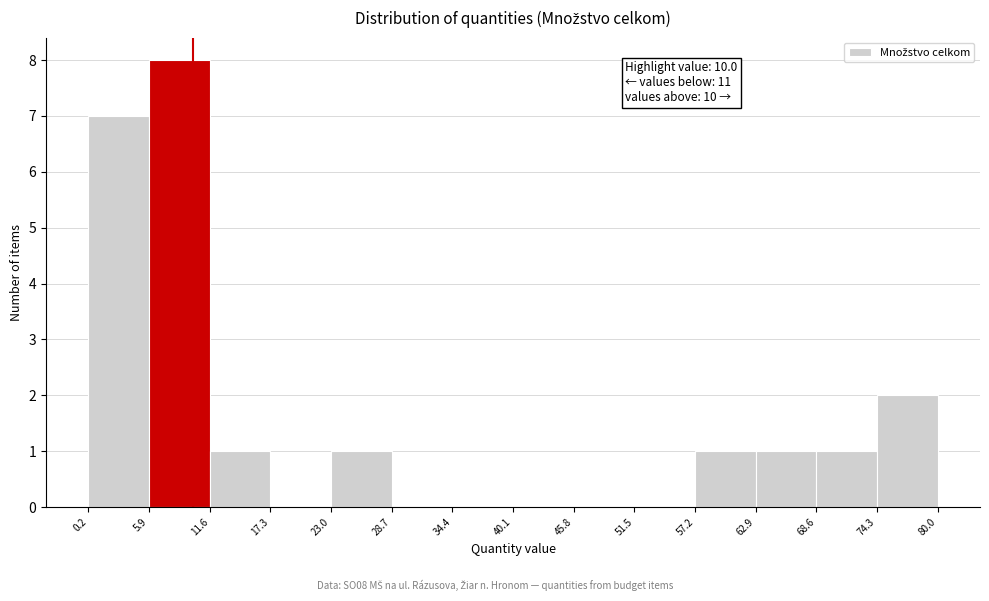

Over which range of the x-axis is the bar tallest?

5.9 to 11.6